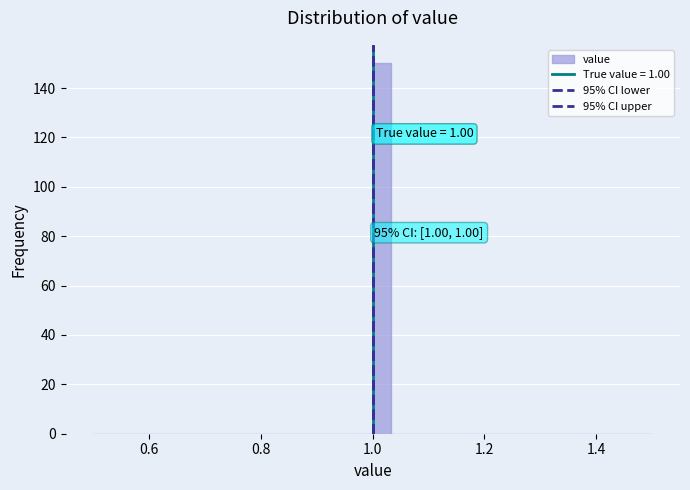

Around what value on the x-axis is the tallest bar? Give the approximate position of its centre, as read against the axis.

1.02